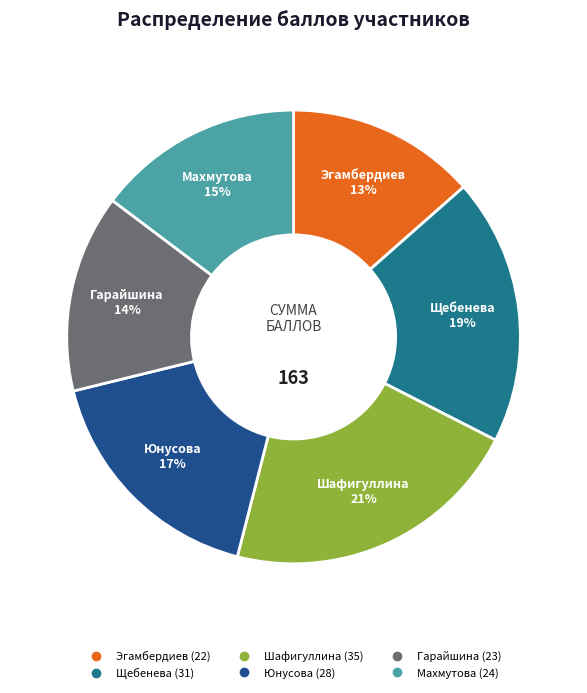

Count the number of slices in the pie.

6